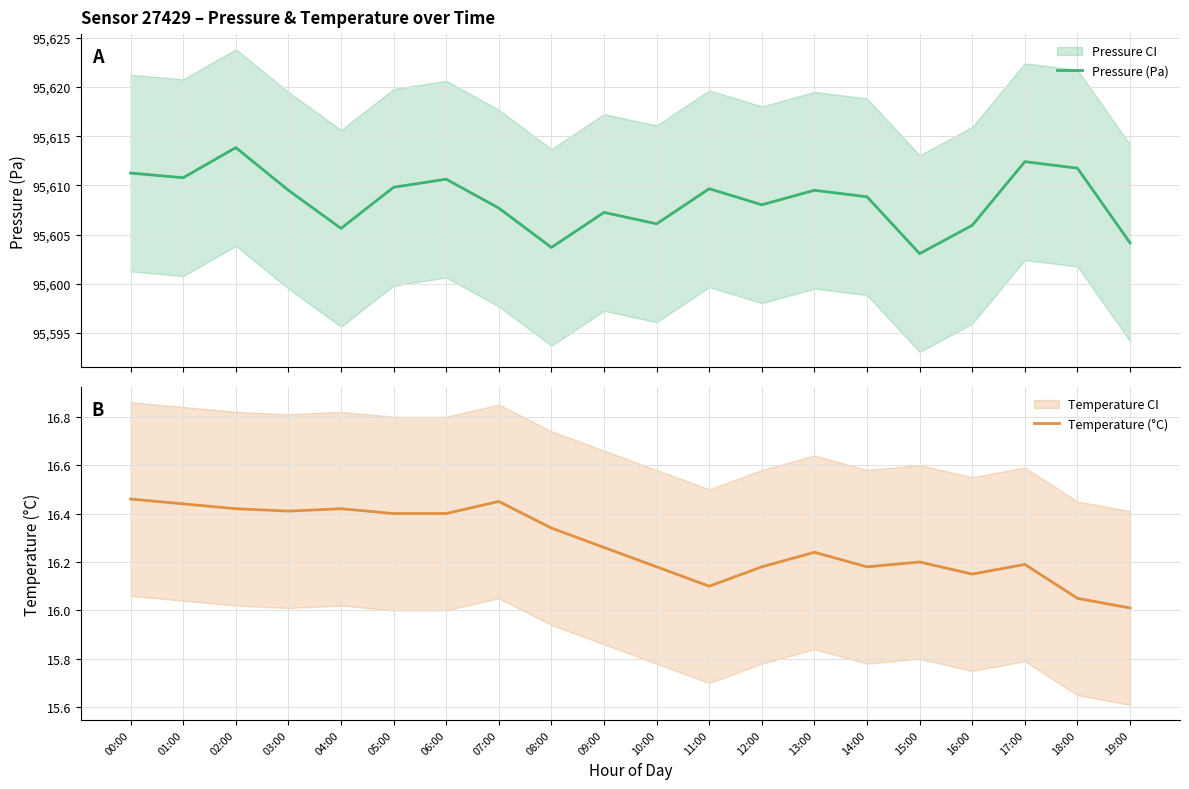

True or false: Temperature (°C) and Pressure (Pa) intersect in this chart.

False